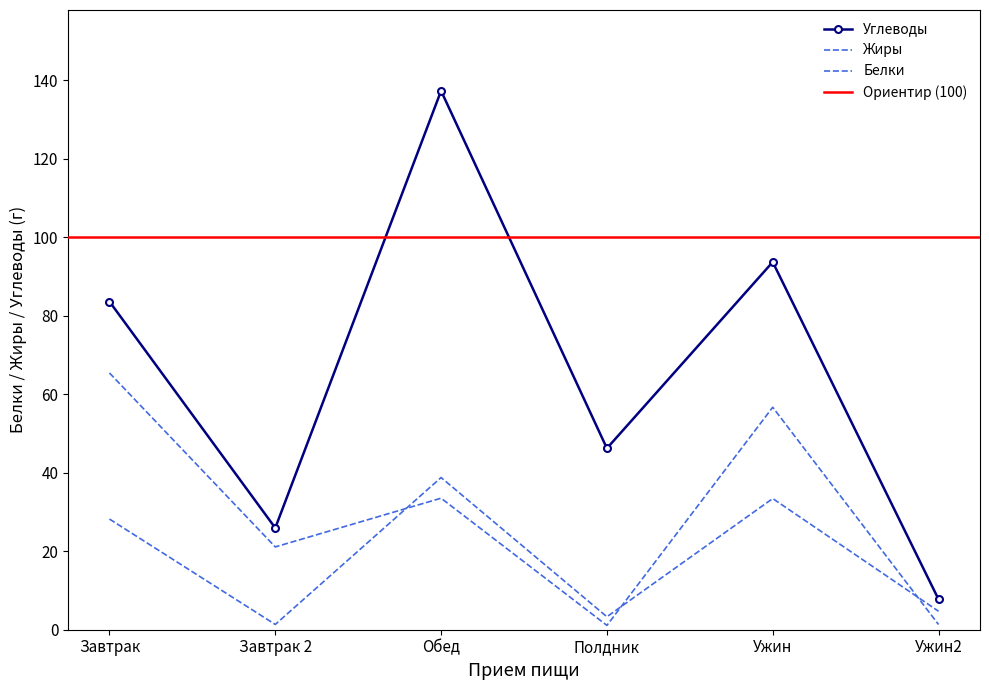

The Углеводы series shows 138.5 at Ужин. True or false?

False